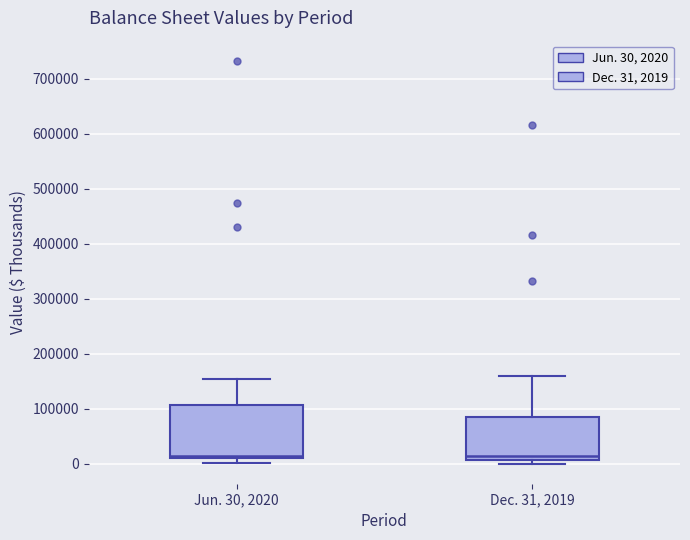

Reading left to right, read every box against the y-axis: the position of its median line, the range the box covers, and the ends of its whiskers. The values are not printed on the chart, so give them approximately, as read against the axis.

Jun. 30, 2020: median 10000 (just above the box's lower edge), box 10000 to 110000, whiskers 0 to 150000
Dec. 31, 2019: median 10000 (just above the box's lower edge), box 10000 to 80000, whiskers 0 to 160000